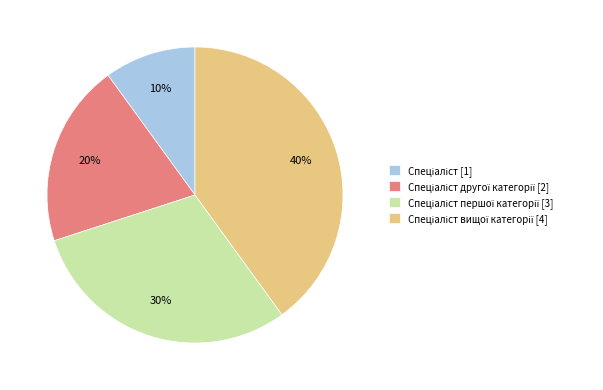

To the nearest percent, what is the average slice percentage?

25%